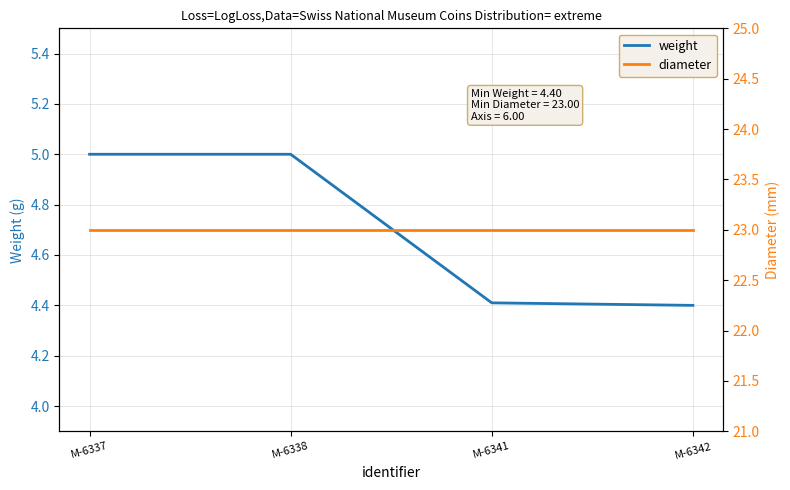

Which has a higher value, M-6338 or M-6342?

M-6338